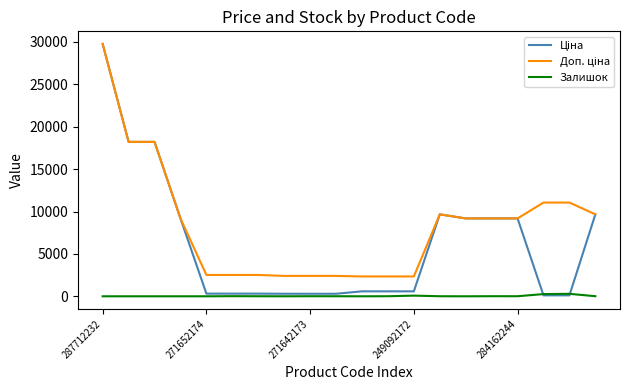

Which label corresponds to the largest value in the chart?

287712232